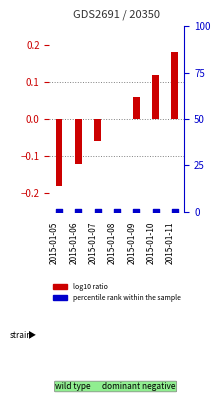

What are all the series names shown in the legend?

log10 ratio, percentile rank within the sample